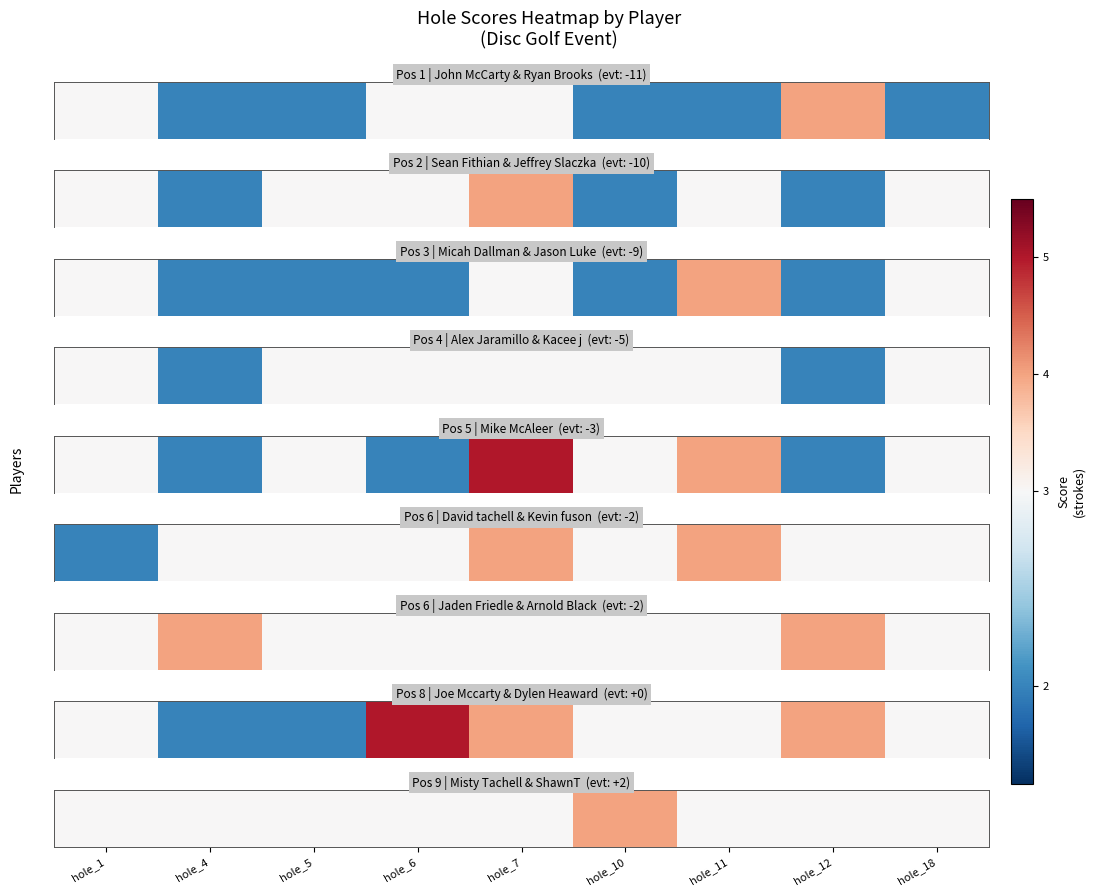

How many values are between 3 and 4?

9